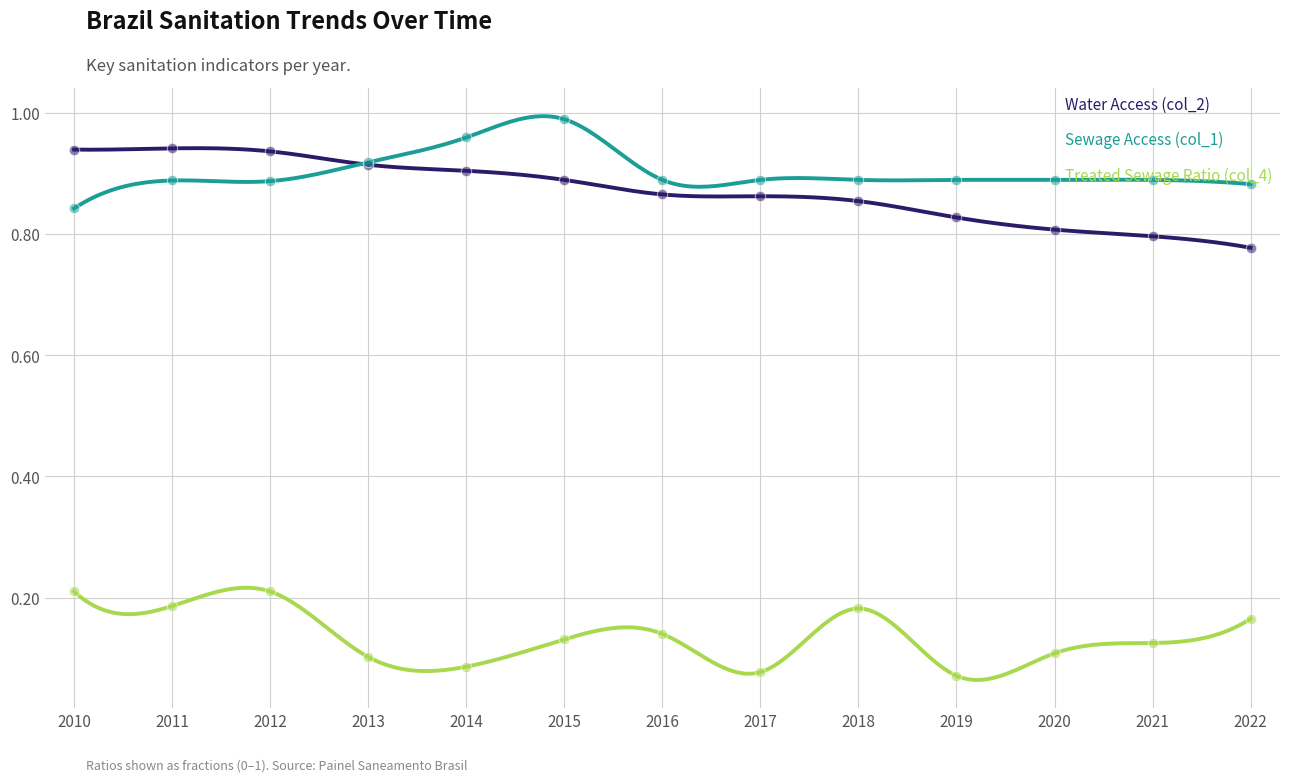

At how many categories does at least one series exceed 0?

13